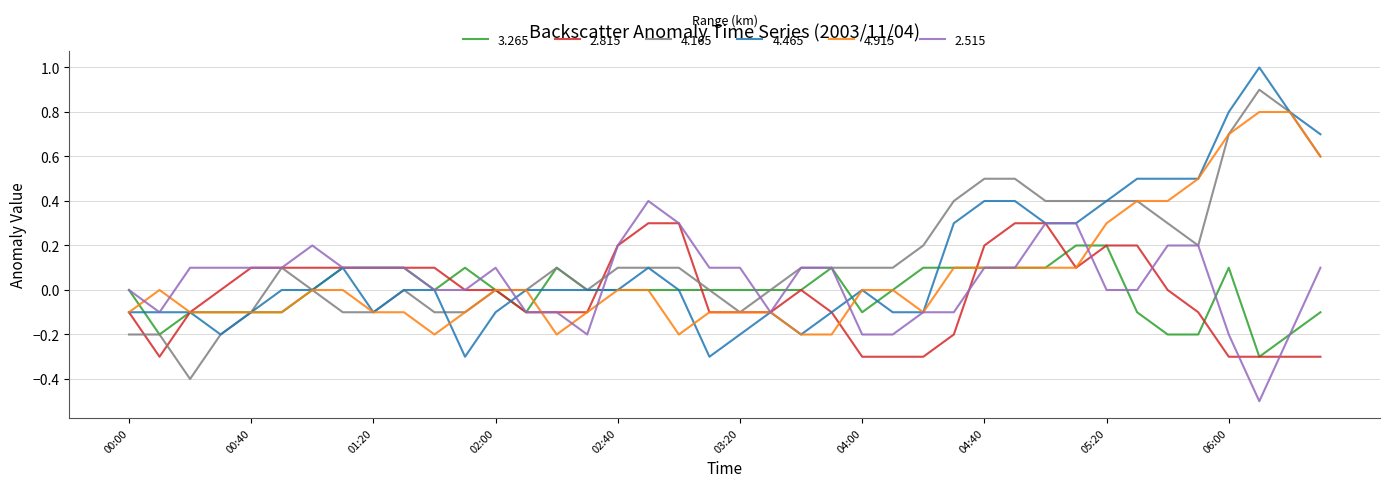

How many lines are shown in the chart?

6